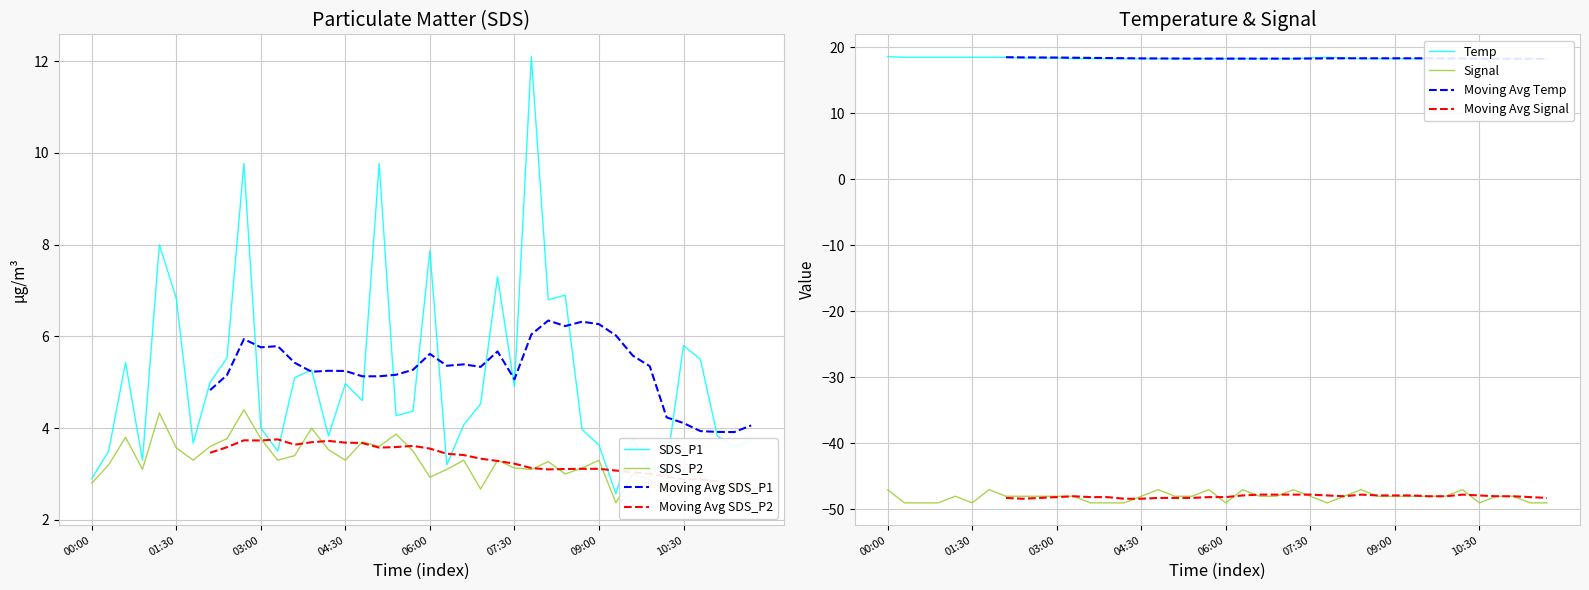

True or false: SDS_P1 has a value of 8.2 at 03:36.

False